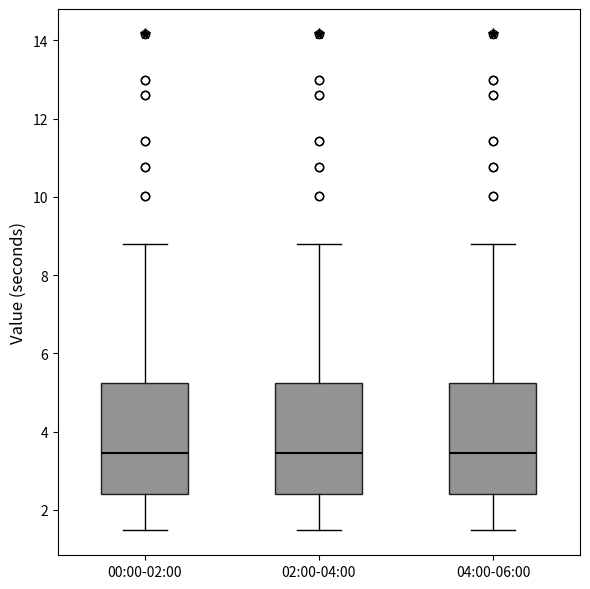

Reading left to right, read every box against the y-axis: the position of its median line, the range the box covers, and the ends of its whiskers. The values are not printed on the chart, so give them approximately, as read against the axis.

00:00-02:00: median 3.4, box 2.4 to 5.2, whiskers 1.4 to 8.8
02:00-04:00: median 3.4, box 2.4 to 5.2, whiskers 1.4 to 8.8
04:00-06:00: median 3.4, box 2.4 to 5.2, whiskers 1.4 to 8.8